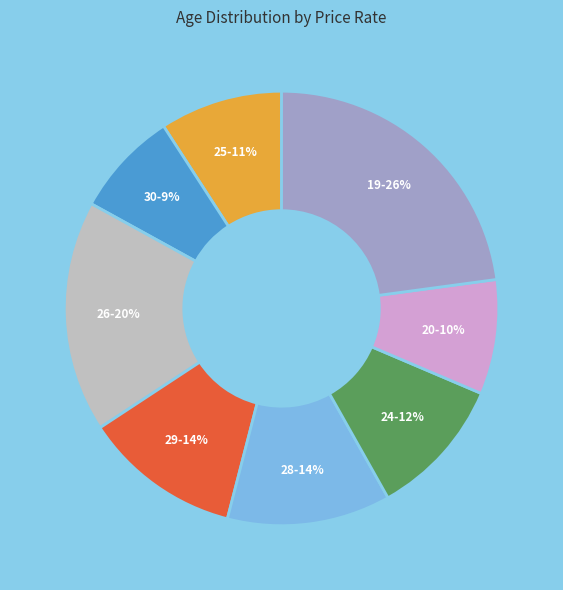

To the nearest percent, what is the average slice percentage?

12%